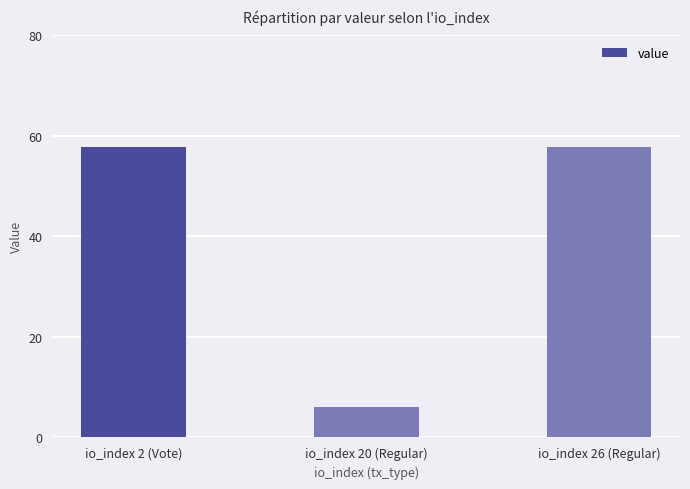

Which category has the lowest value across all series?

io_index 20 (Regular)